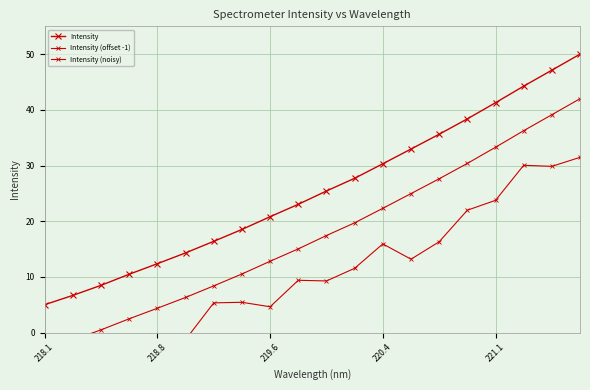

Reading left to right, extract all data points from this chart.

Intensity: 5.0	6.7	8.5	10.5	12.4	14.3	16.4	18.5	20.8	23.0	25.4	27.7	30.3	33.0	35.6	38.4	41.3	44.3	47.1	50.0
Intensity (offset -1): -3.0	-1.3	0.5	2.5	4.4	6.3	8.4	10.5	12.8	15.0	17.4	19.7	22.3	25.0	27.6	30.4	33.3	36.3	39.1	42.0
Intensity (noisy): -8.8	-8.7	-4.9	-0.7	-3.2	-1.3	5.3	5.4	4.6	9.4	9.3	11.5	15.9	13.2	16.3	22.0	23.7	30.0	29.9	31.5